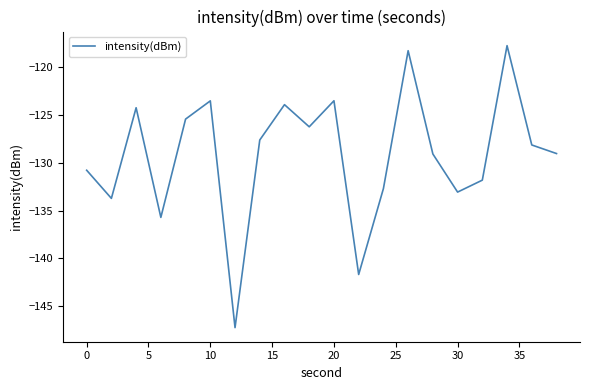

What is the greatest value displayed?

-117.7